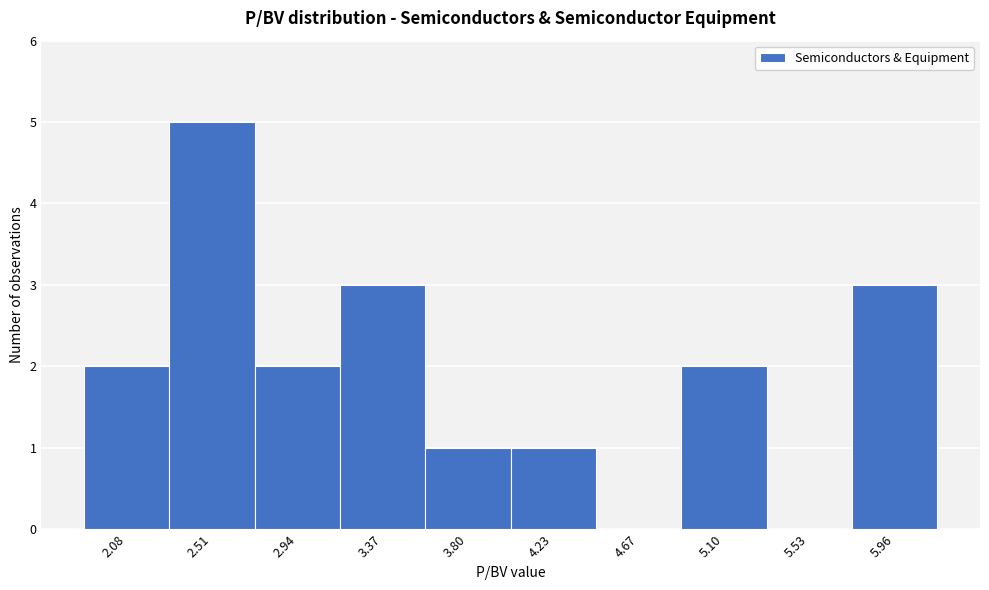

Reading left to right, list all the values displayed in this chart.

2.08=2	2.51=5	2.94=2	3.37=3	3.80=1	4.23=1	4.67=0	5.10=2	5.53=0	5.96=3